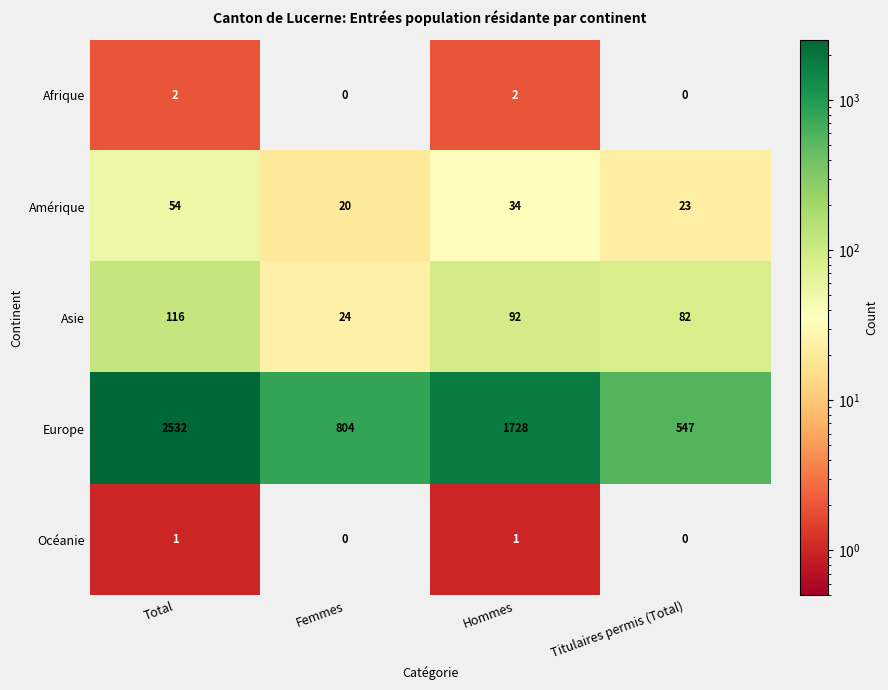

Between Total and Femmes, which series saw the biggest shift?

Europe